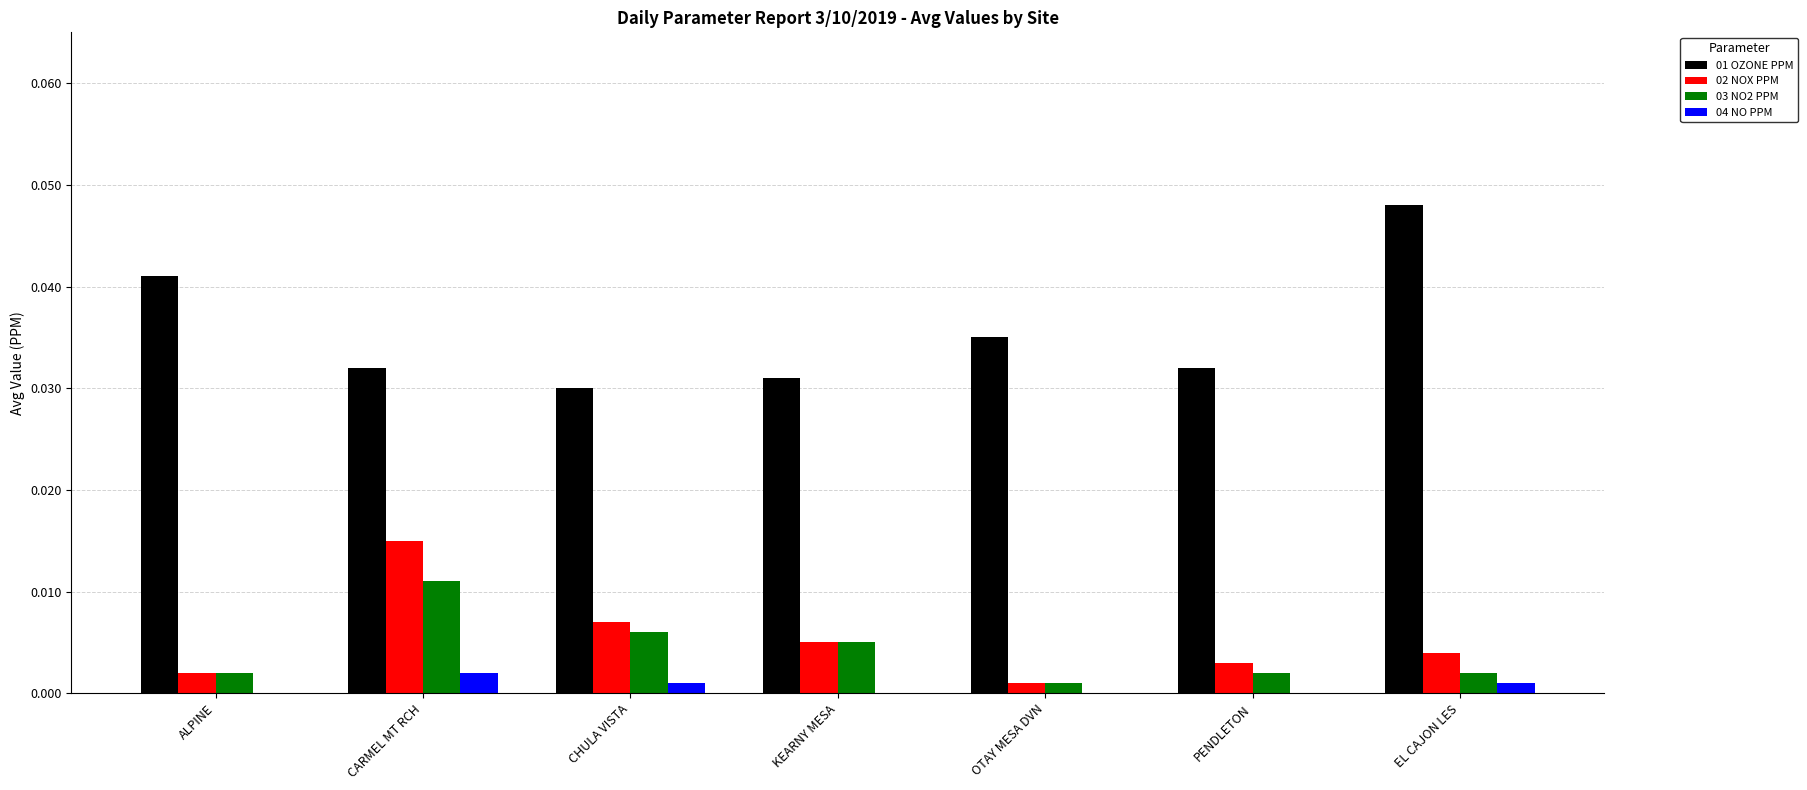

How many categories are shown in the chart?

7